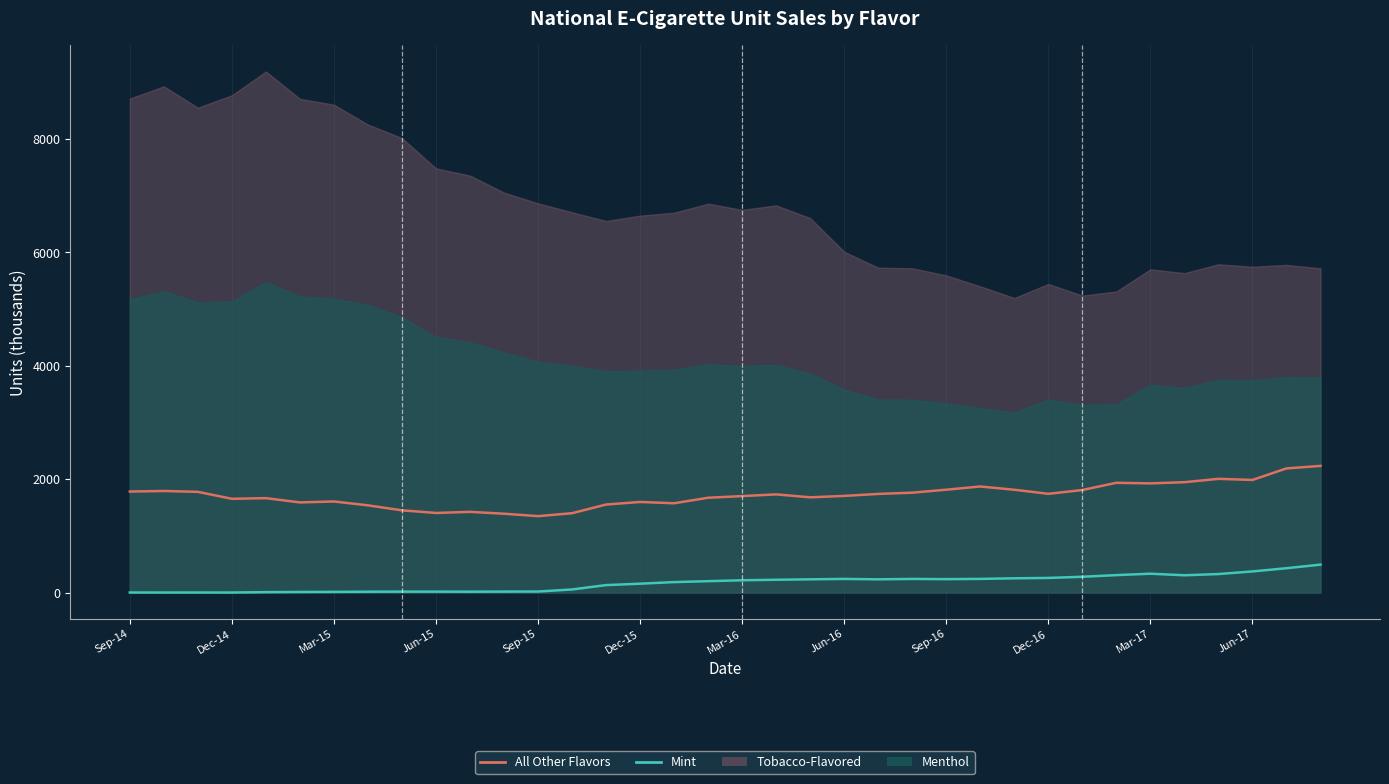

How many data points does each series have?

36